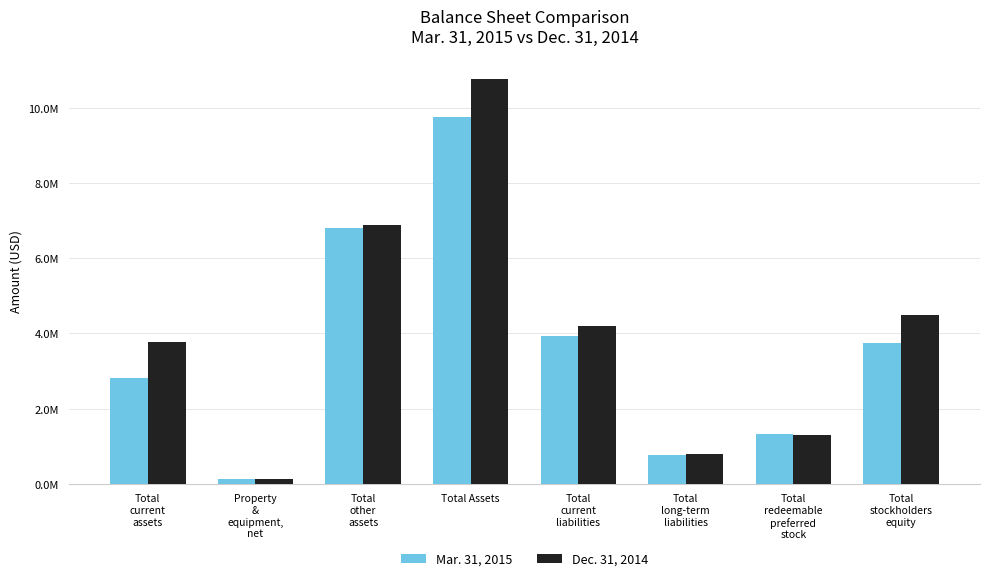

List the labels in order of Mar. 31, 2015 value, smallest first.

Property
&
equipment,
net, Total
long-term
liabilities, Total
redeemable
preferred
stock, Total
current
assets, Total
stockholders
equity, Total
current
liabilities, Total
other
assets, Total Assets